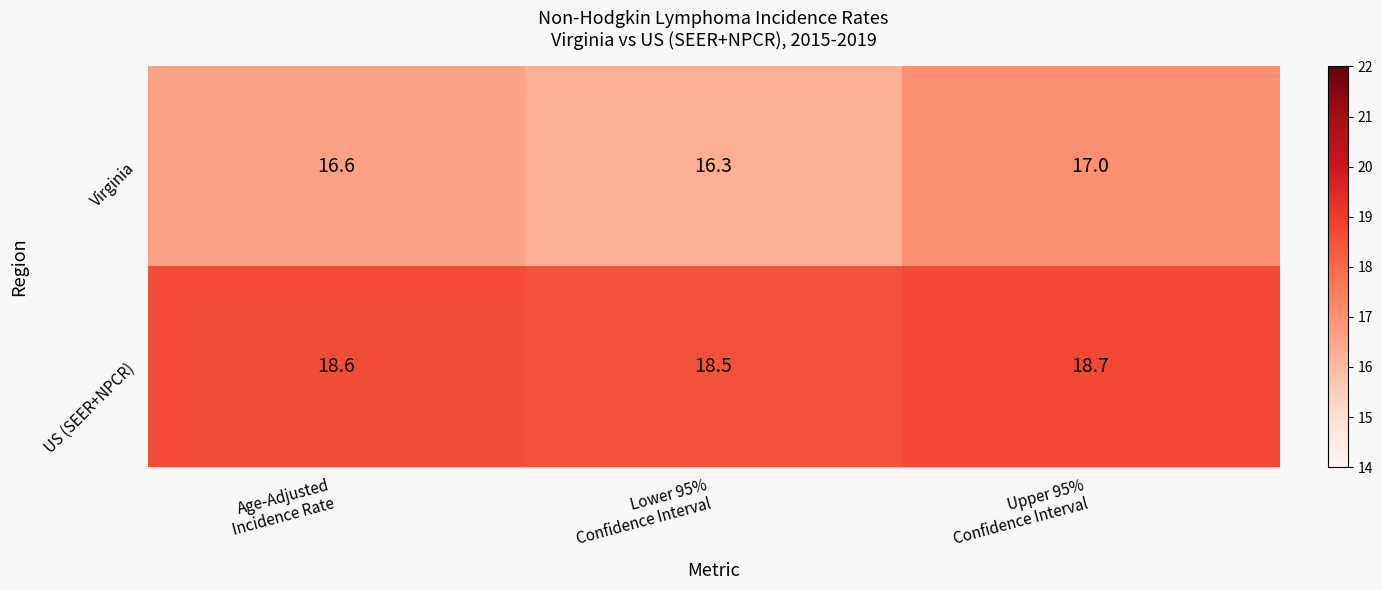

How many Virginia values are between 16 and 17?

3